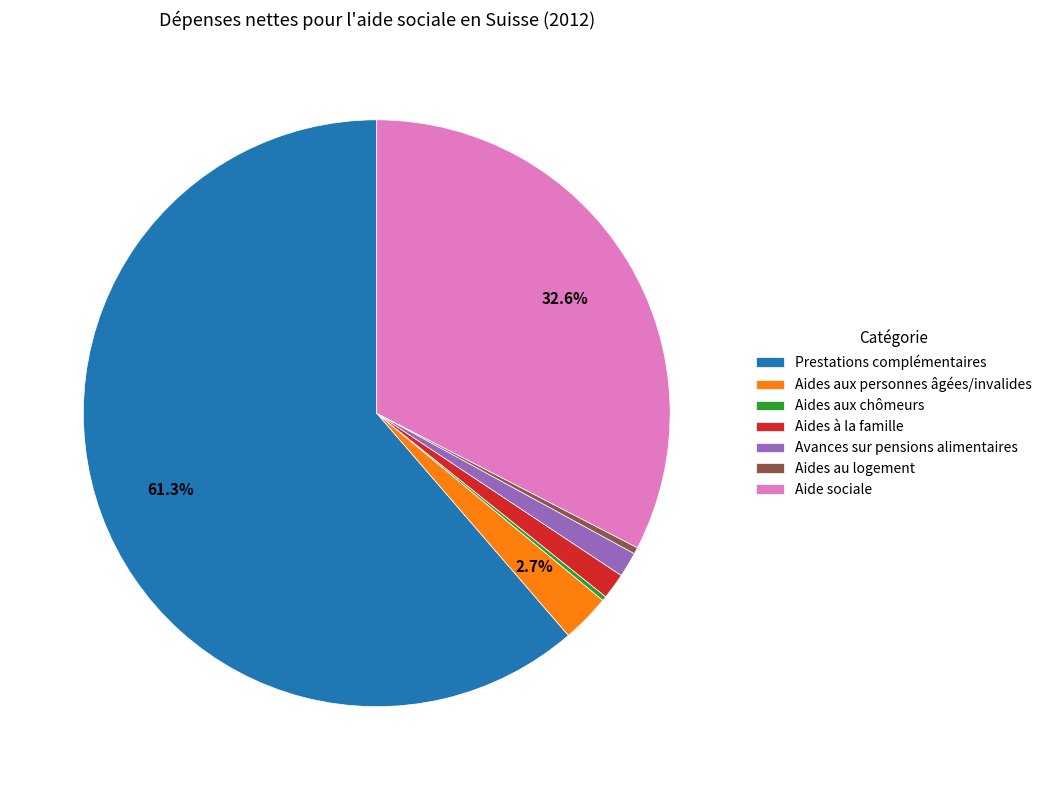

The Prestations complémentaires slice represents 61% of the pie. True or false?

True